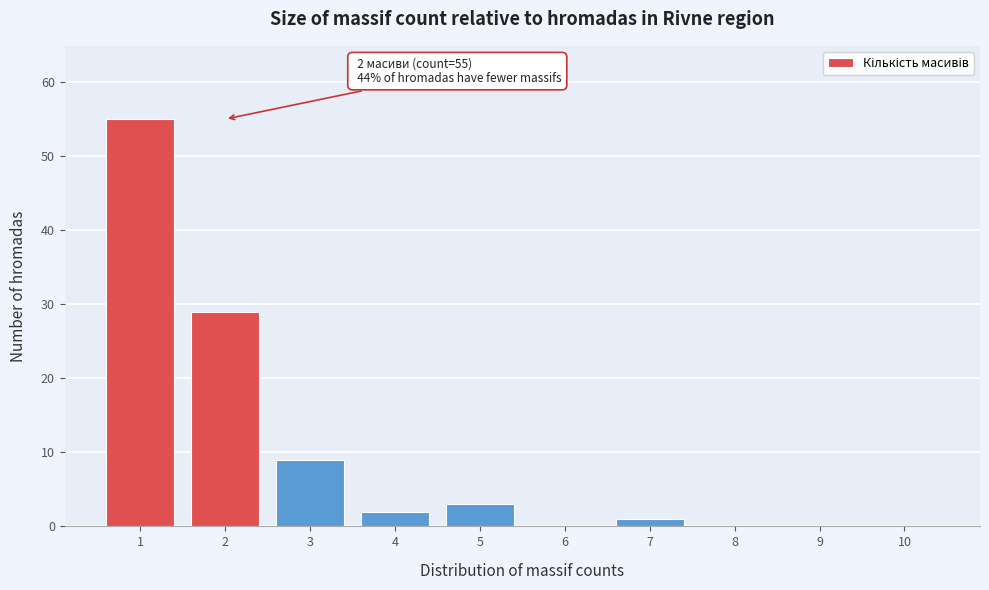

Reading left to right, transcribe all the data shown in this chart.

1=55	2=29	3=9	4=2	5=3	6=0	7=1	8=0	9=0	10=0